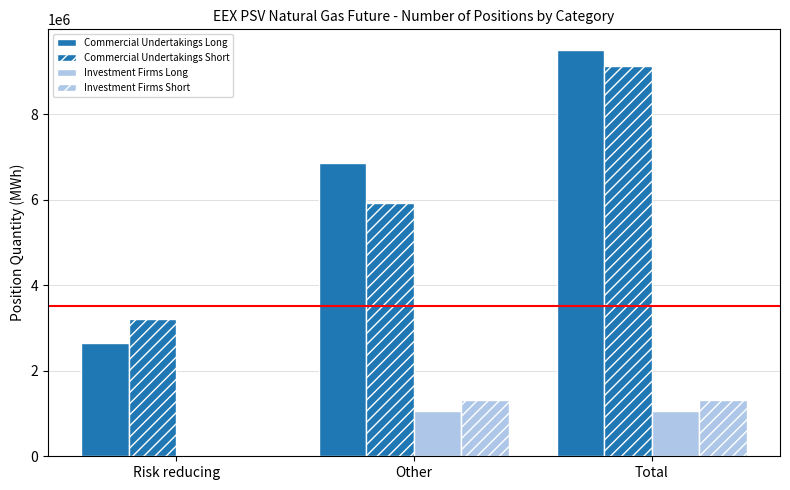

What is the difference between the Commercial Undertakings Long values at Risk reducing and Other?

4213560